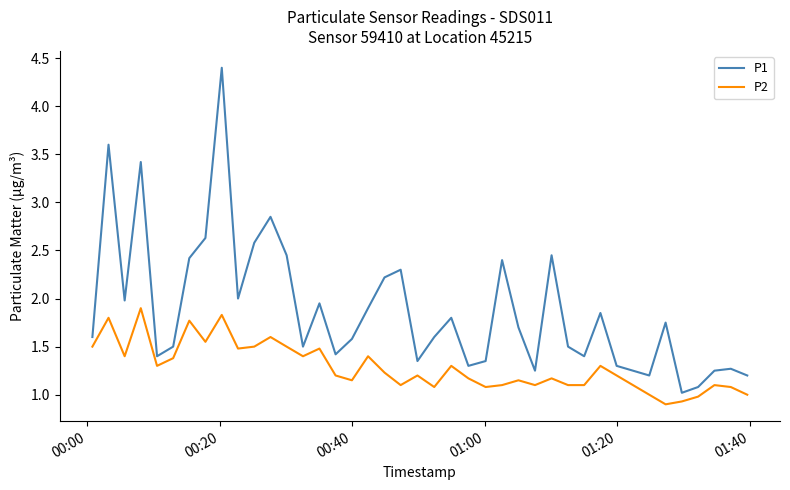

How many series are shown in this chart?

2